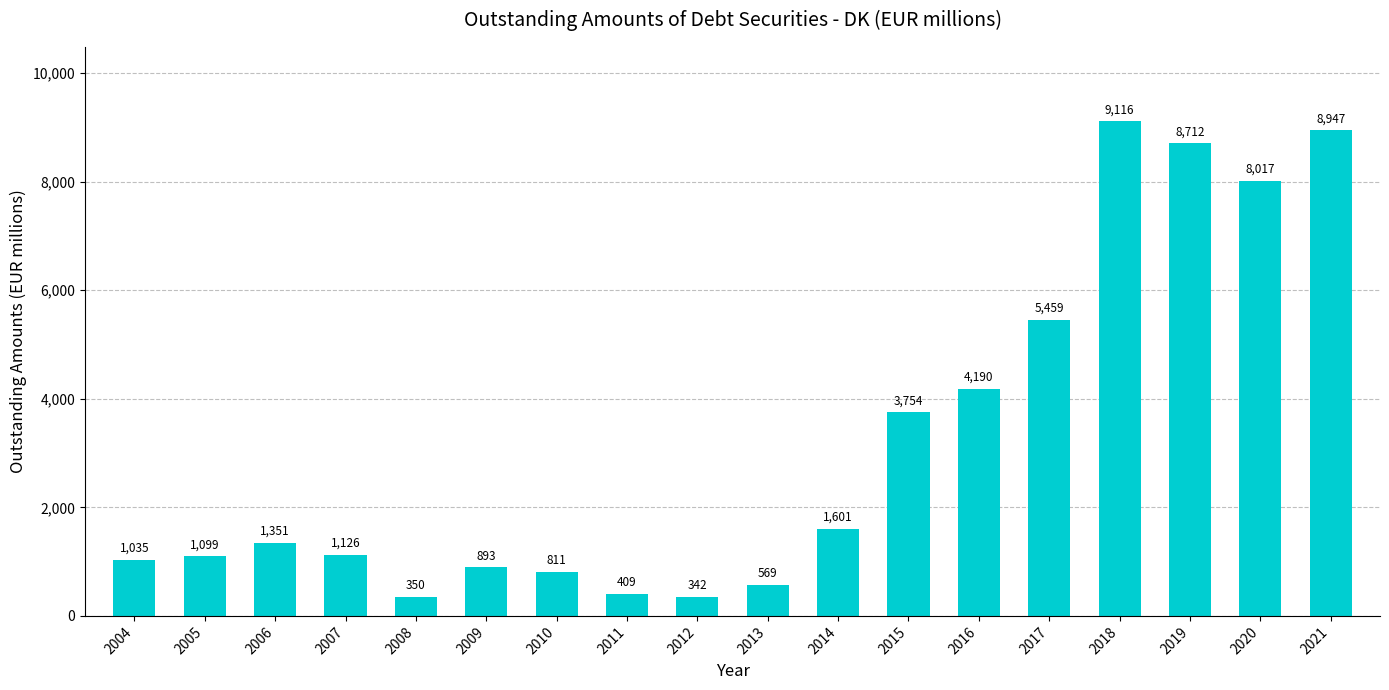

What is the ratio of the value at 2018 to the value at 2019?

1.0